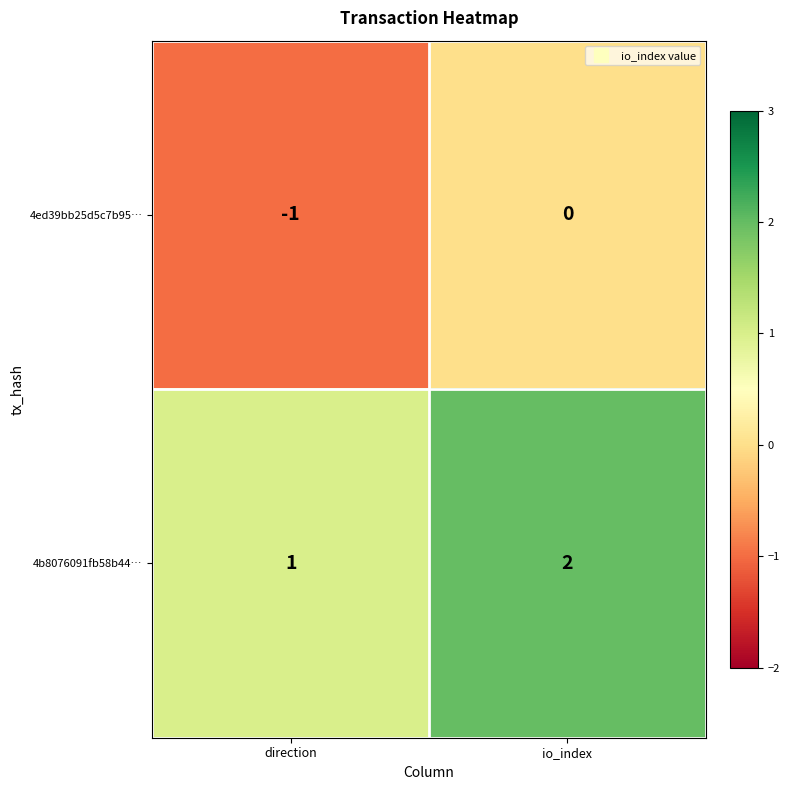

At which label is 4b8076091fb58b44… closest to 1?

direction